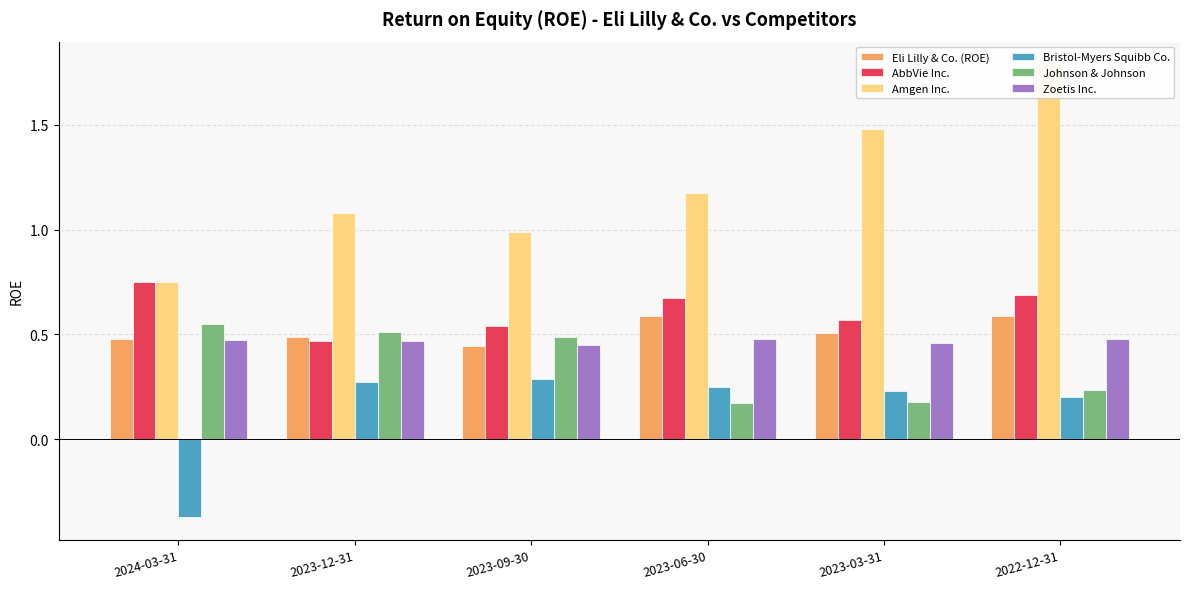

What is the label of the 2nd bar from the right?

2023-03-31